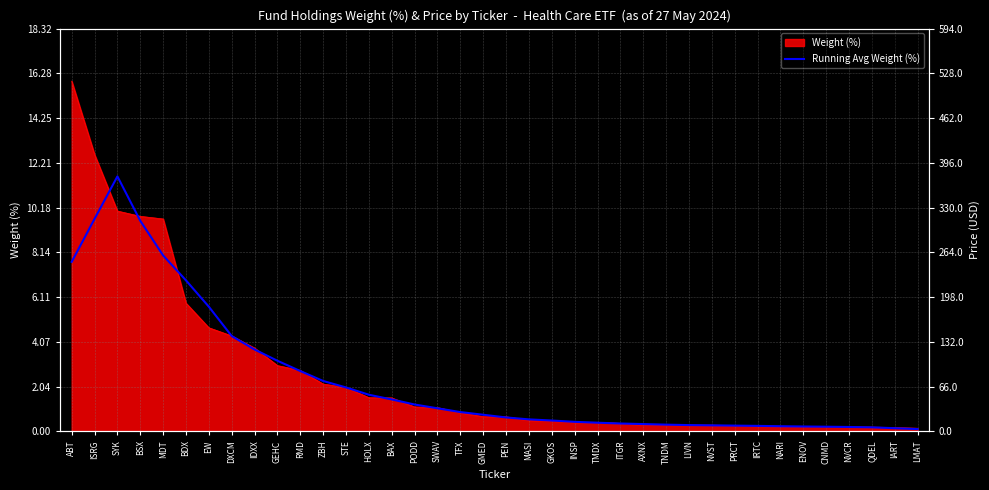

How many lines are shown in the chart?

1